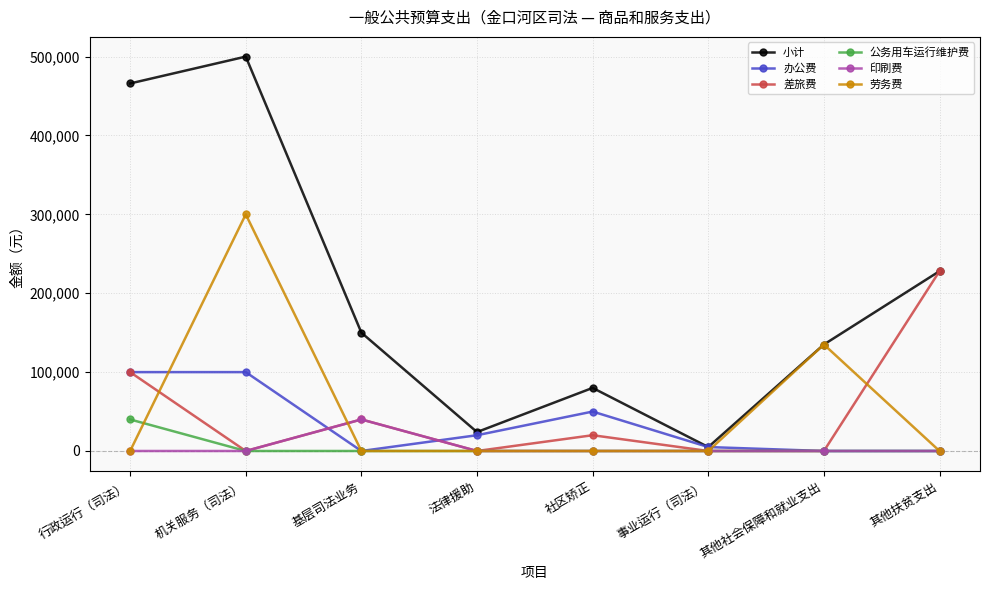

Reading left to right, list all the values displayed in this chart.

小计: 行政运行（司法）=465960	机关服务（司法）=500000	基层司法业务=150000	法律援助=24000	社区矫正=80000	事业运行（司法）=5000	其他社会保障和就业支出=135000	其他扶贫支出=228000
办公费: 行政运行（司法）=100000	机关服务（司法）=100000	基层司法业务=0	法律援助=20000	社区矫正=50000	事业运行（司法）=5000	其他社会保障和就业支出=0	其他扶贫支出=0
差旅费: 行政运行（司法）=100000	机关服务（司法）=0	基层司法业务=40000	法律援助=0	社区矫正=20000	事业运行（司法）=0	其他社会保障和就业支出=0	其他扶贫支出=228000
公务用车运行维护费: 行政运行（司法）=40000	机关服务（司法）=0	基层司法业务=0	法律援助=0	社区矫正=0	事业运行（司法）=0	其他社会保障和就业支出=0	其他扶贫支出=0
印刷费: 行政运行（司法）=0	机关服务（司法）=0	基层司法业务=40000	法律援助=0	社区矫正=0	事业运行（司法）=0	其他社会保障和就业支出=0	其他扶贫支出=0
劳务费: 行政运行（司法）=0	机关服务（司法）=300000	基层司法业务=0	法律援助=0	社区矫正=0	事业运行（司法）=0	其他社会保障和就业支出=135000	其他扶贫支出=0